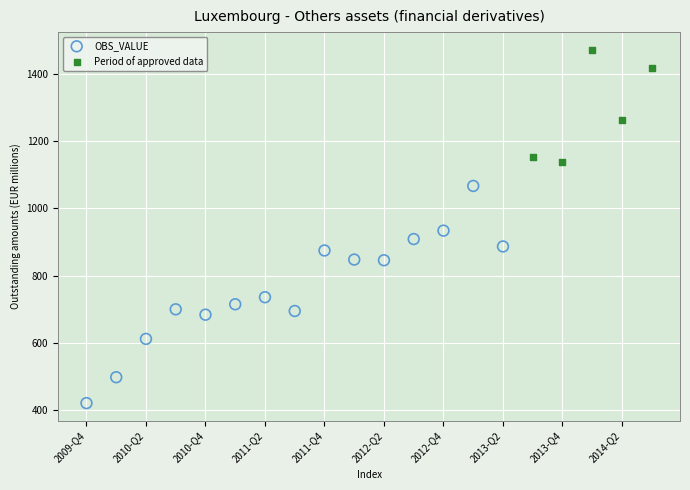

Which series has the largest Y range (max minus min)?

OBS_VALUE